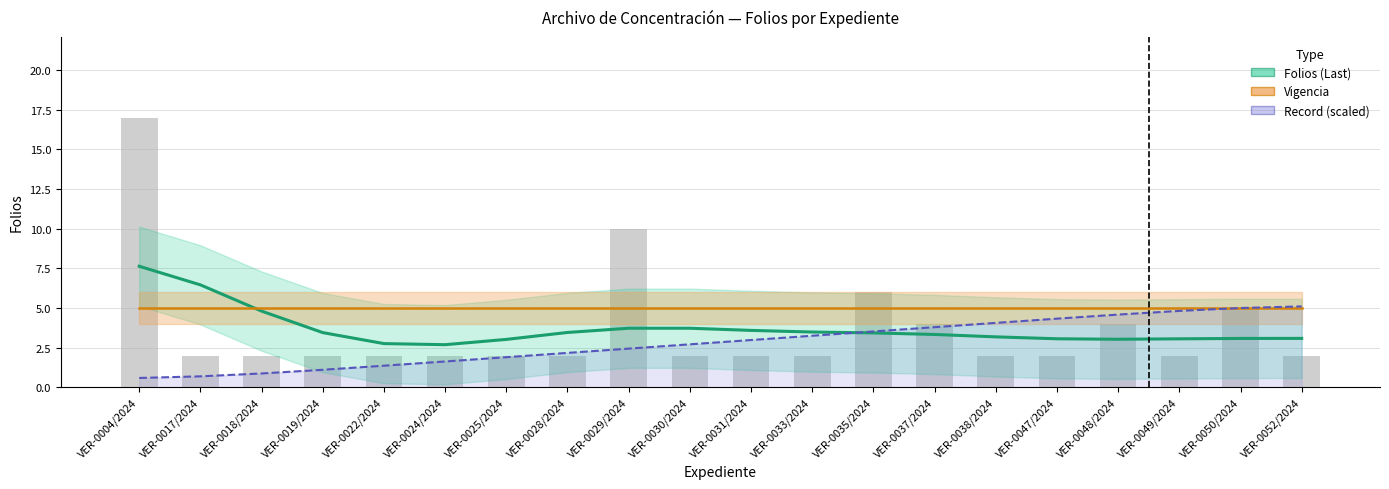

Is it true that Folios (Last) equals 3.5 at VER-0033/2024?

True